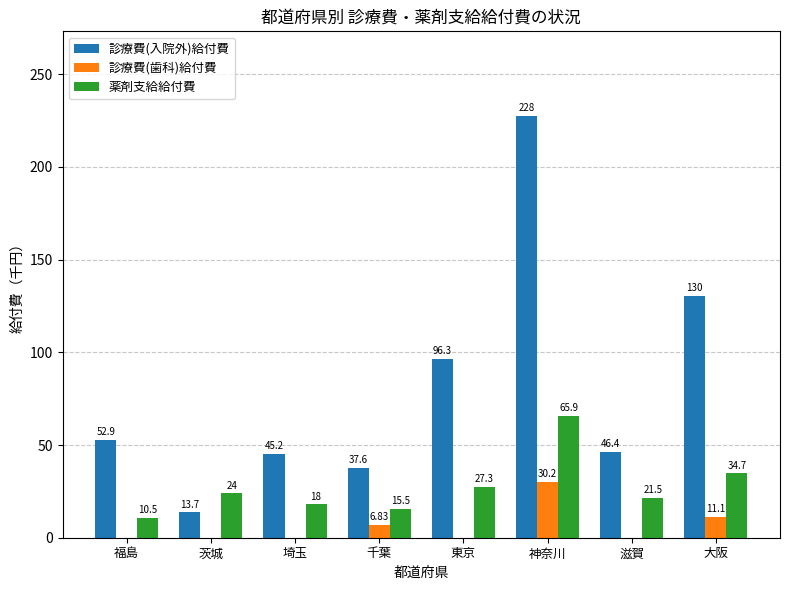

Which series changed the most between 滋賀 and 大阪?

診療費(入院外)給付費